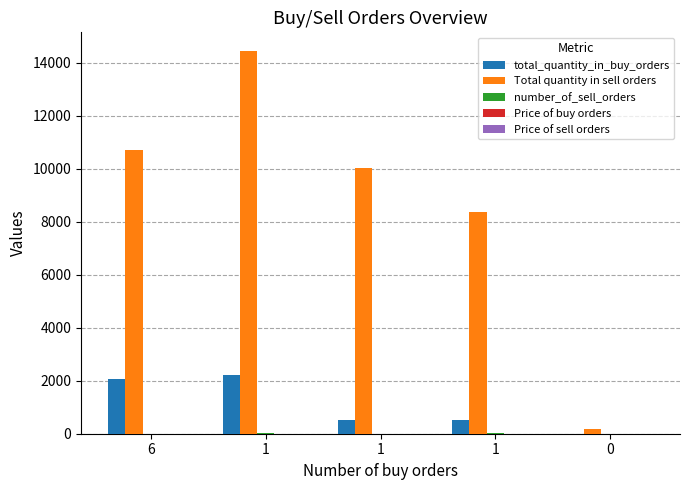

How many series are shown in this chart?

5